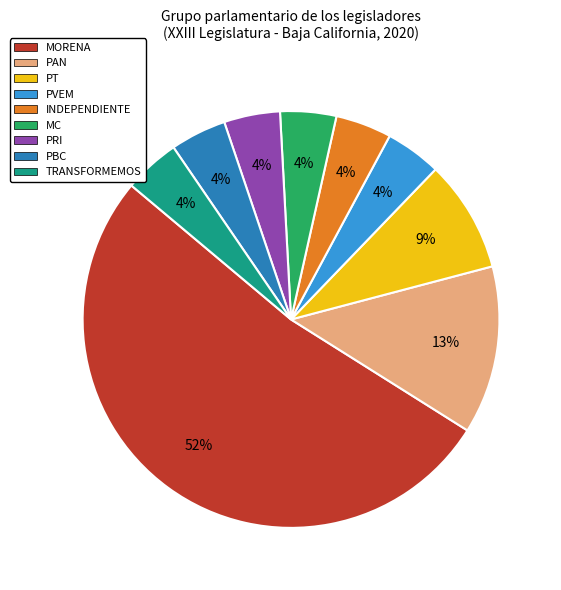

To the nearest percent, what is the difference between the PAN and MC slice percentages?

9%